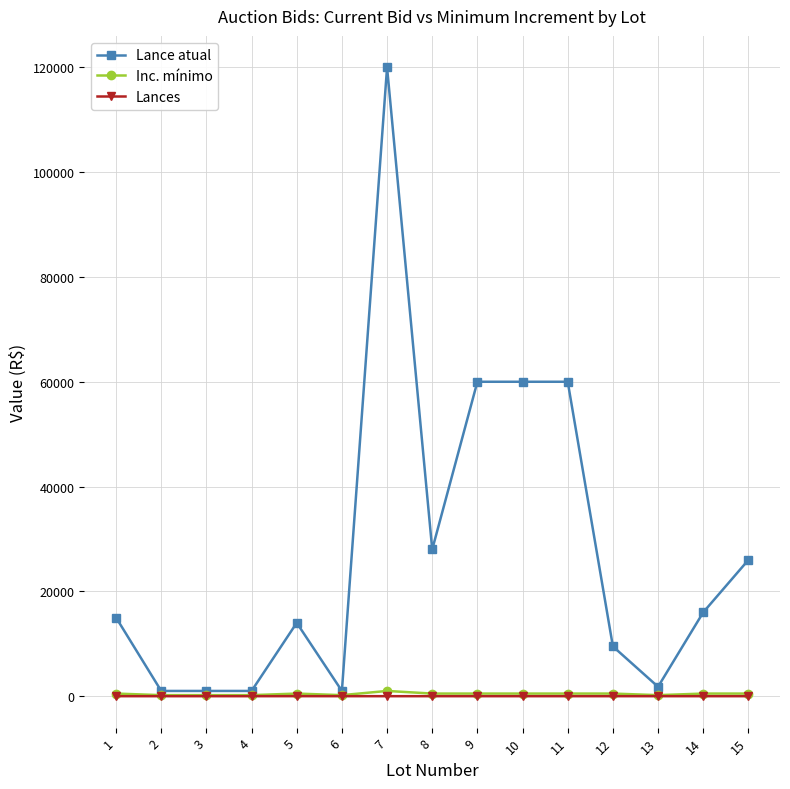

What is the average value of the Lance atual series?

27620